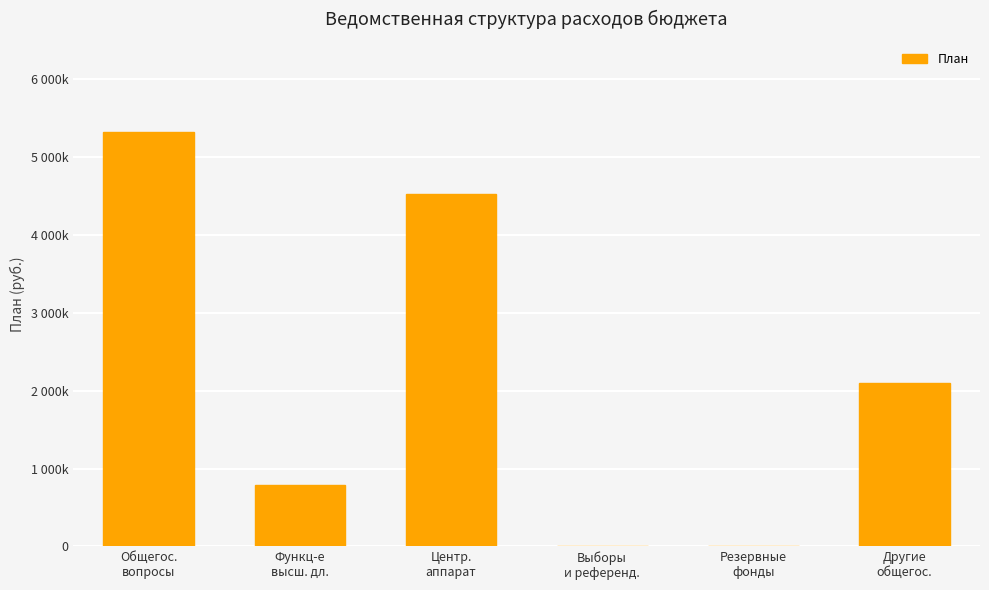

Reading left to right, list all the values displayed in this chart.

5322843.2	795551.4	4527291.8	0.0	0.0	2104598.5